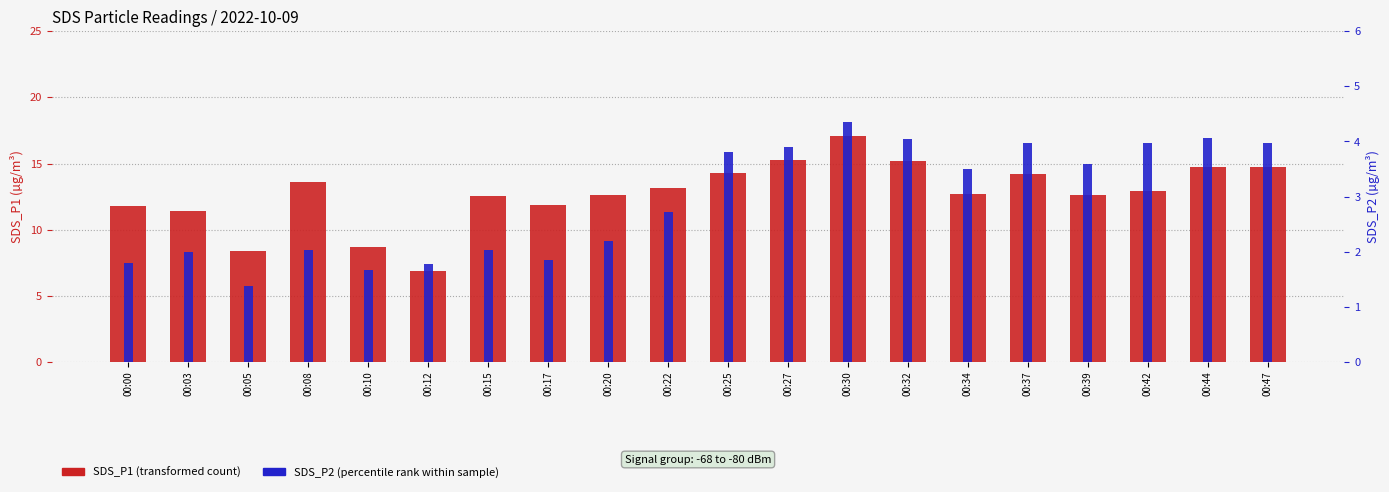

What is the difference between the maximum and second lowest values in the SDS_P1 (transformed count) series?

8.8